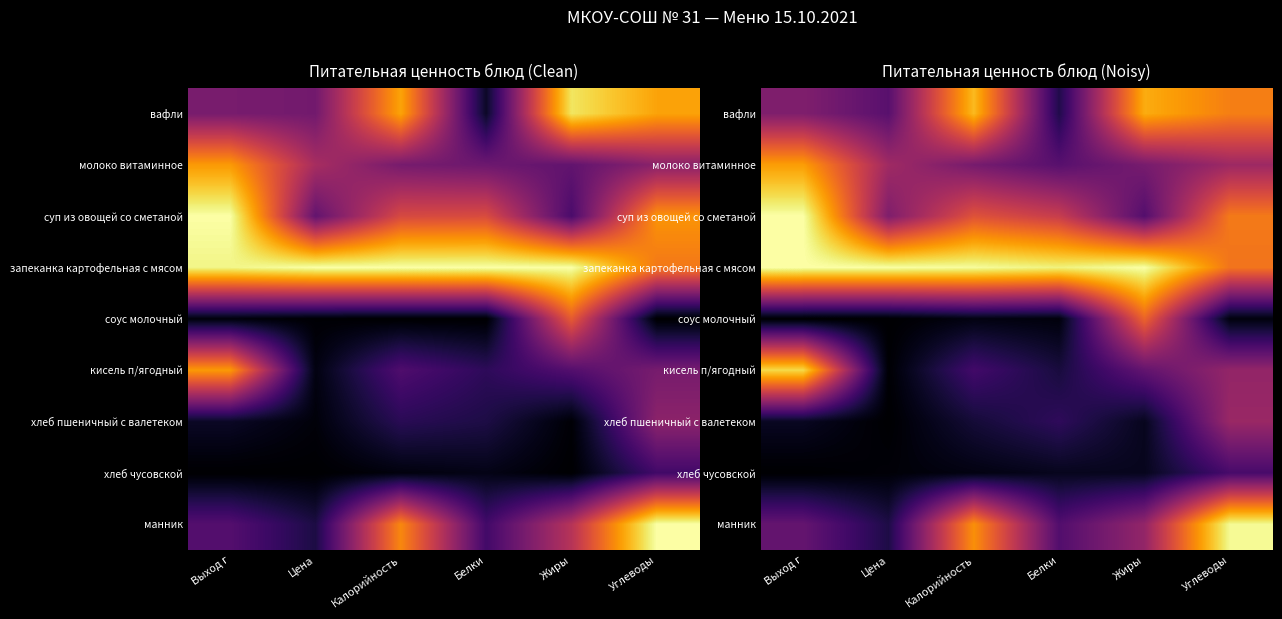

Where is суп из овощей со сметаной nearest to the value 0?

Жиры